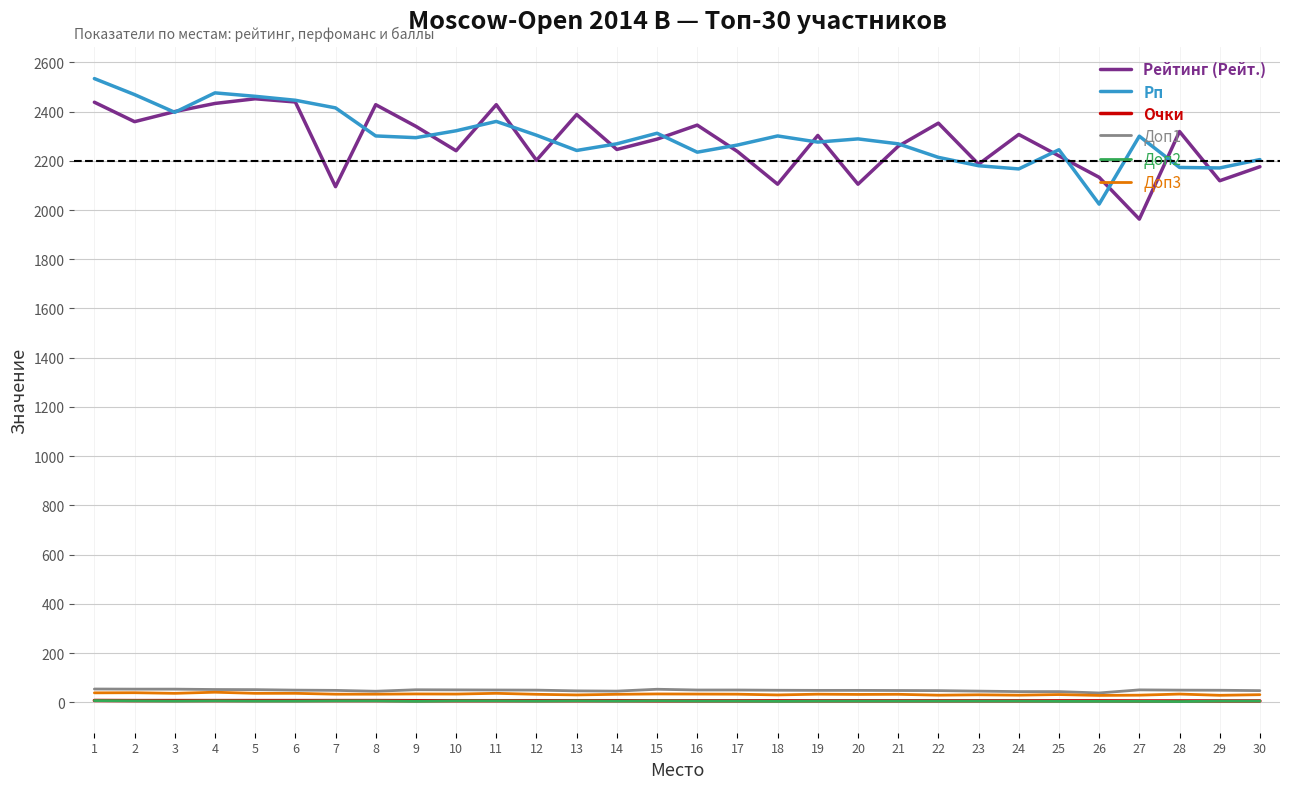

At how many categories does at least one series exceed 342?

30